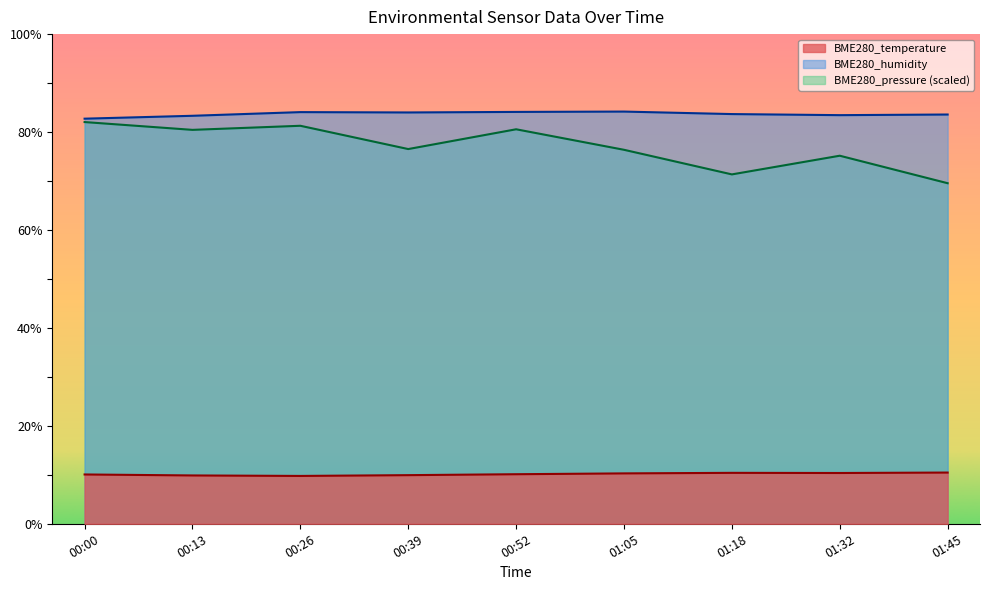

Which label corresponds to the smallest value in the chart?

00:26